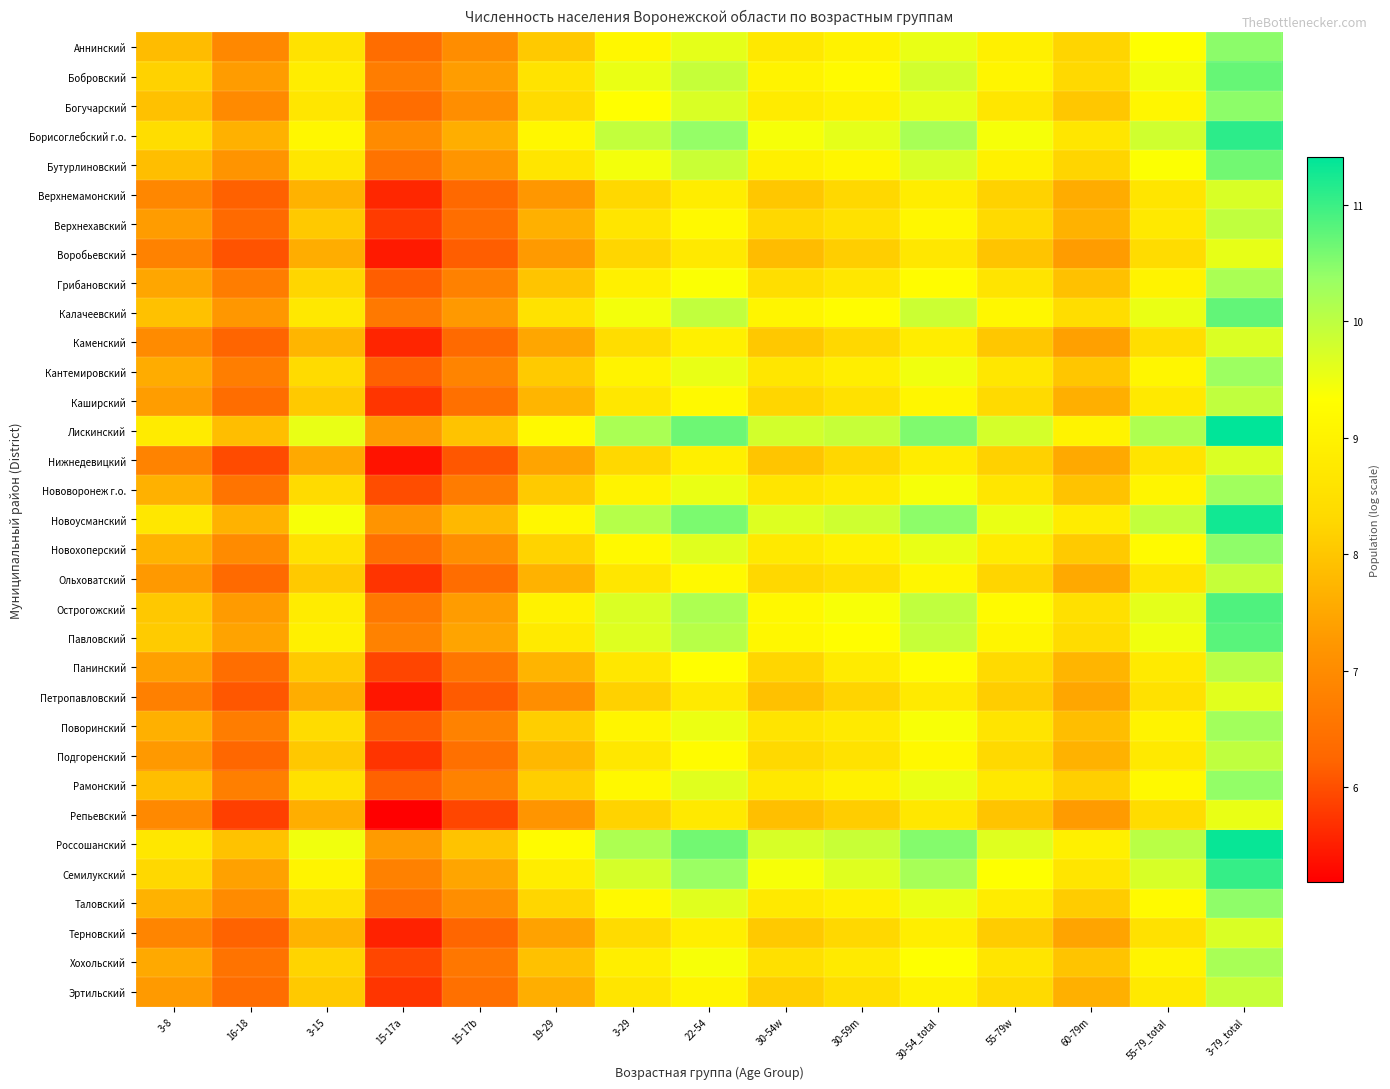

Which has a higher value, 22-54 or 3-79_total?

3-79_total